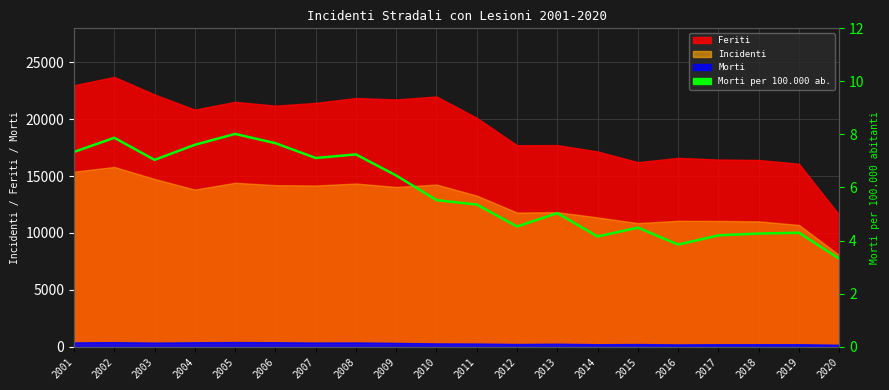

The chart shows a value of 4.2 at 2014. True or false?

True